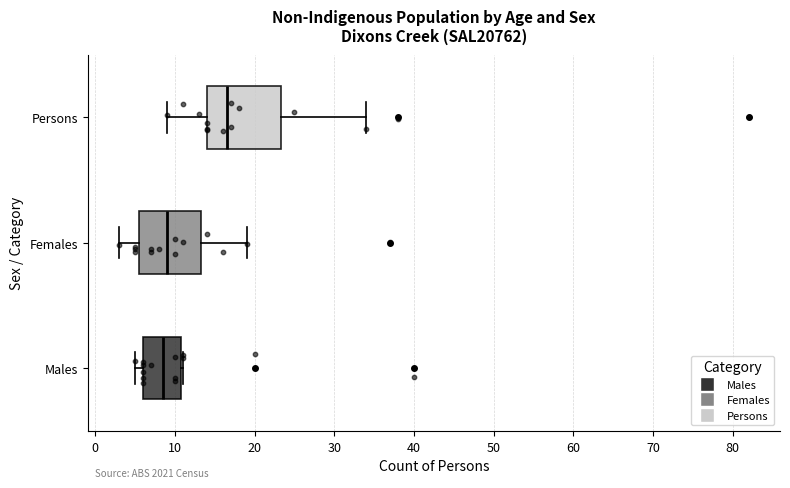

Where is the right edge of the box for Persons on the x-axis? The values are not printed on the chart, so give them approximately, as read against the axis.

23